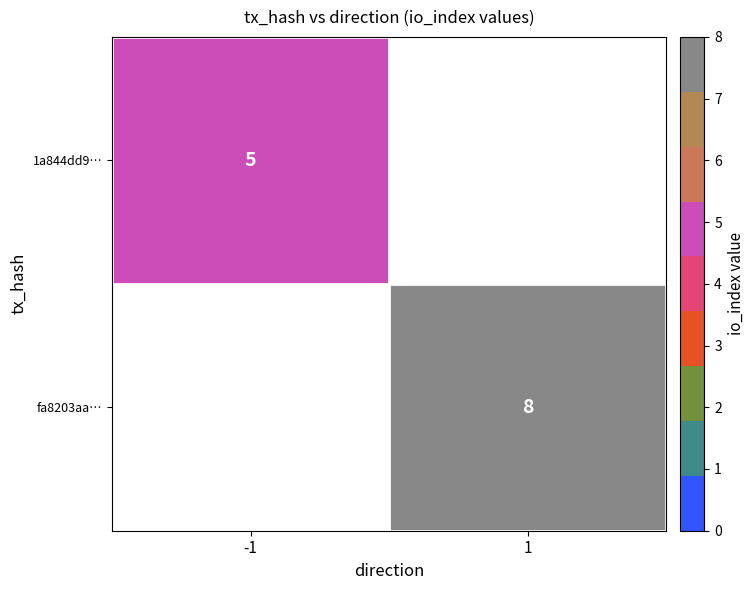

Is it true that fa8203aa… equals 8 at 1?

True